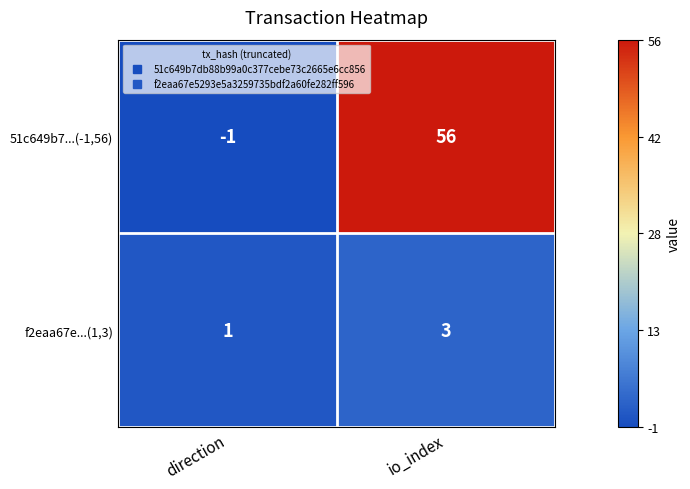

What is the sum of the f2eaa67e...(1,3) values at io_index and direction?

4